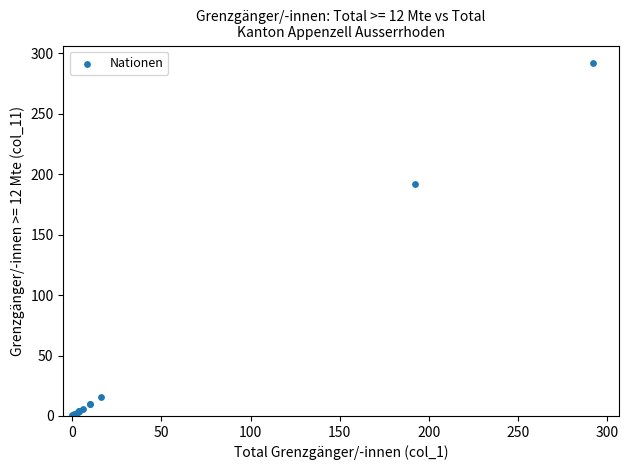

What Y value in the scatter plot is closest to 146?

192